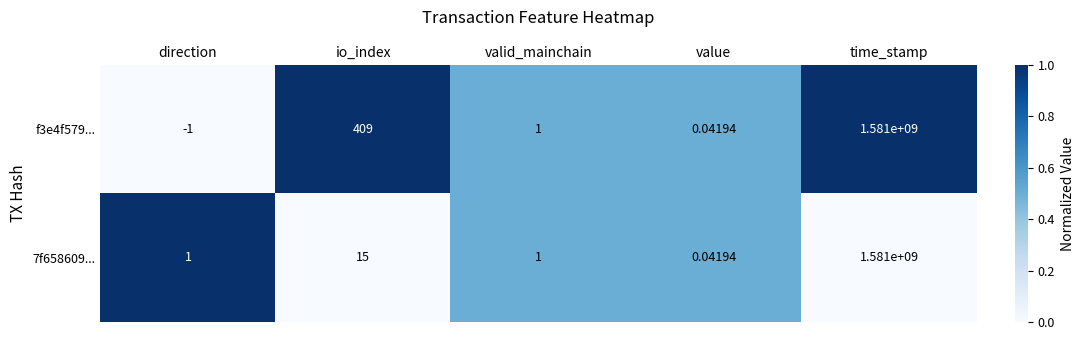

Rank the categories by f3e4f579... value from highest to lowest.

time_stamp, io_index, valid_mainchain, value, direction